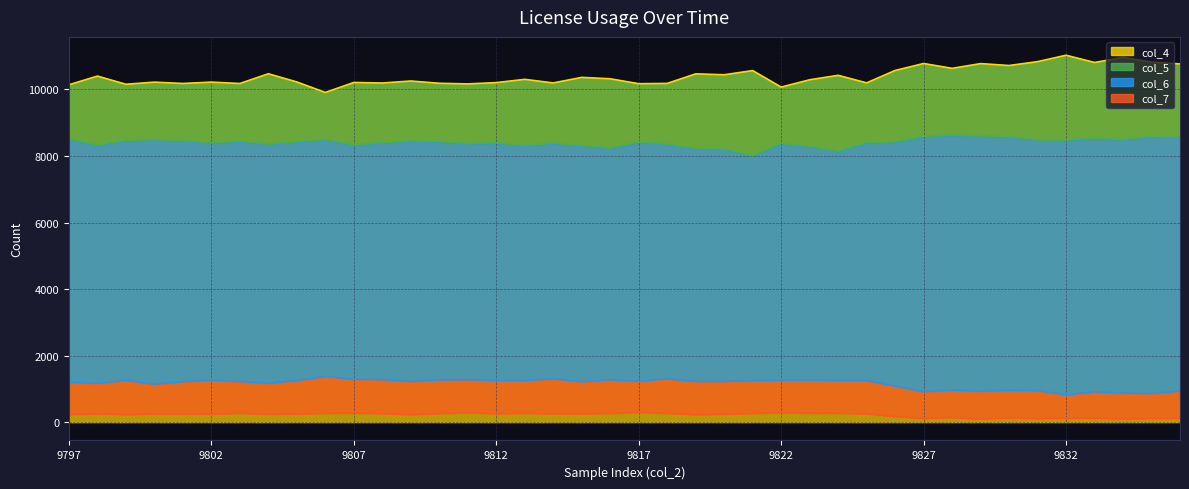

At how many categories does at least one series exceed 3936?

40